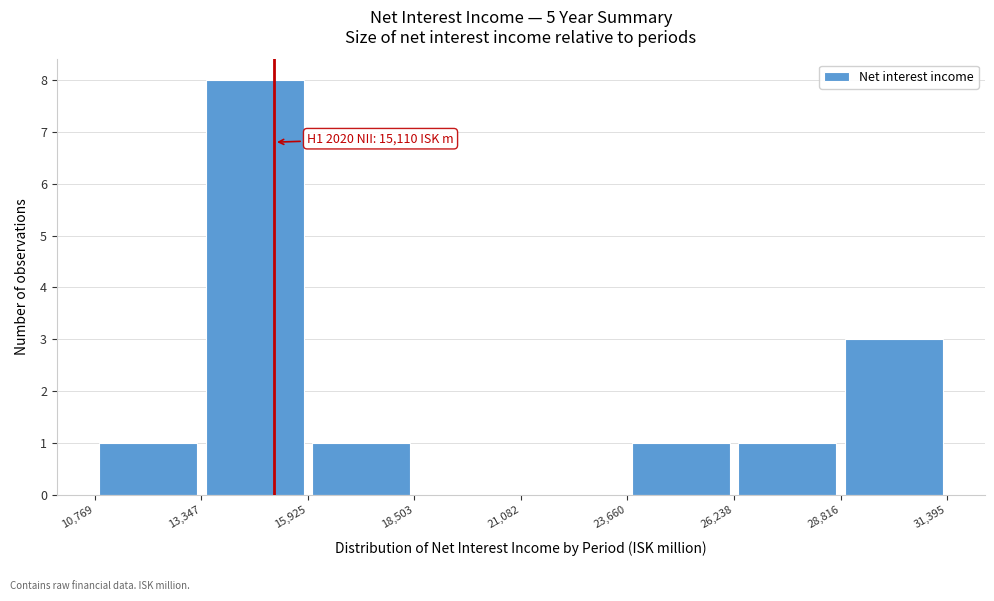

Over which range of the x-axis is the bar tallest?

13,347 to 15,925